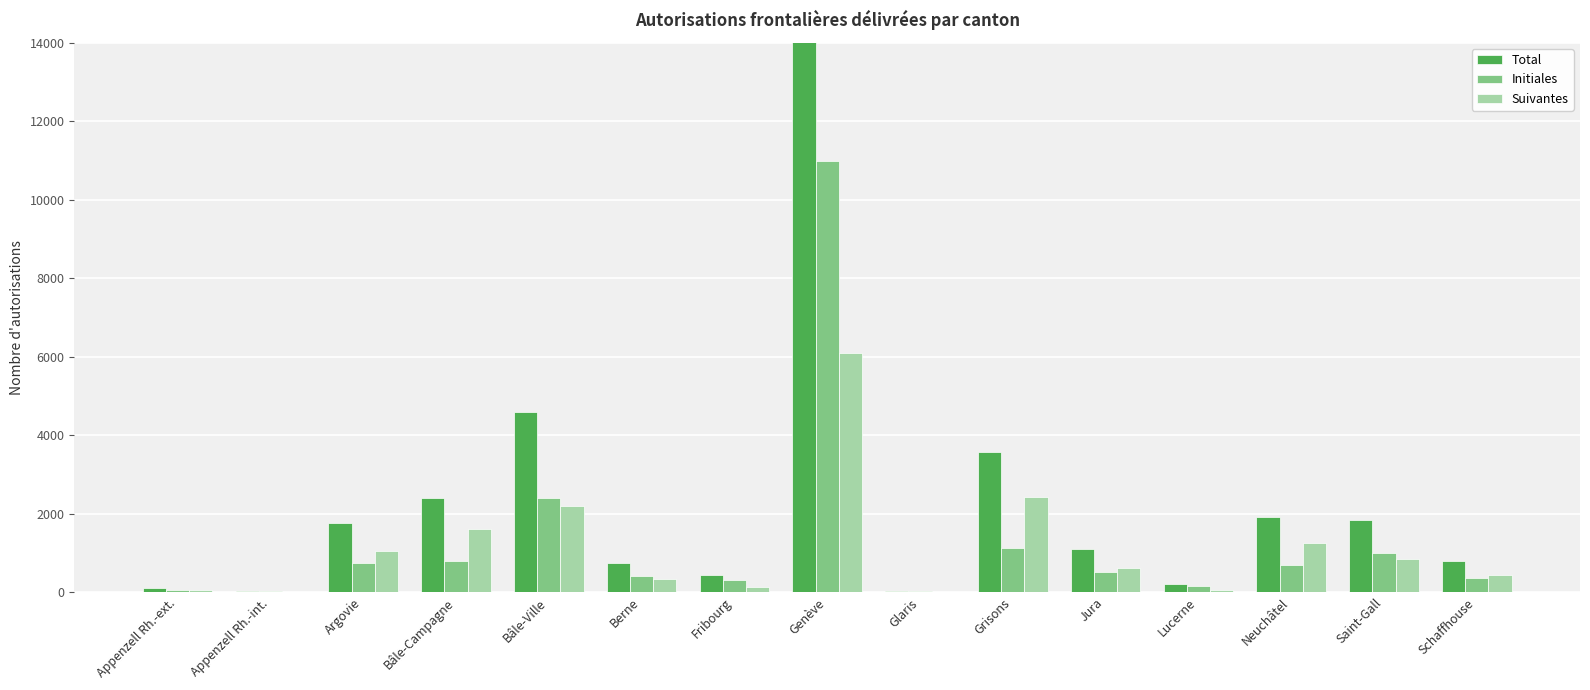

The Suivantes series shows 6087 at Genève. True or false?

True